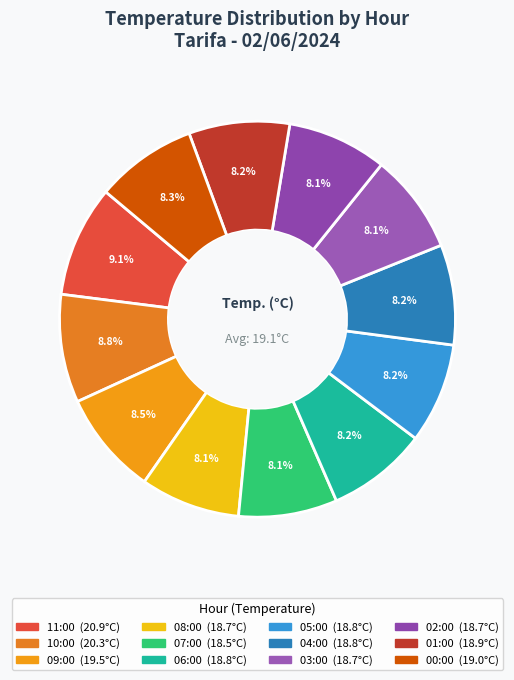

Which has a higher value, 01:00 or 09:00?

09:00